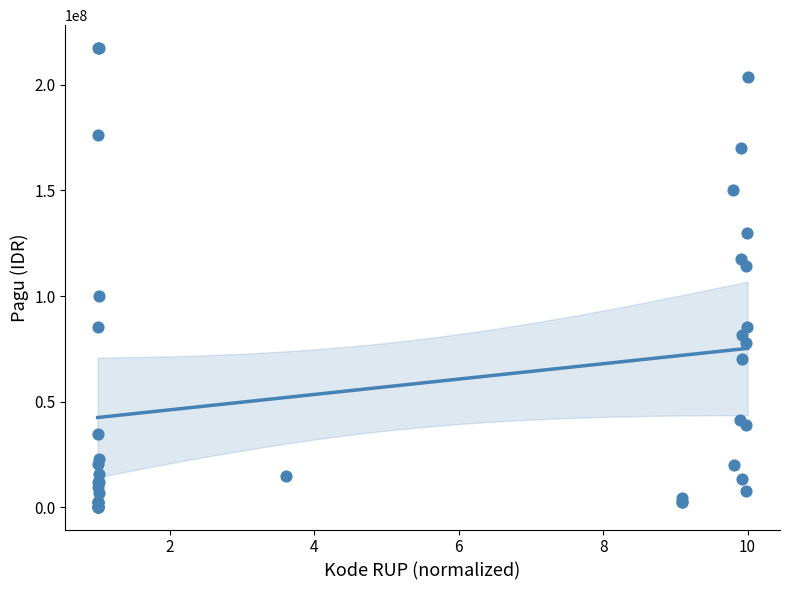

What Y value in the scatter plot is closest to 108830000?

114296000